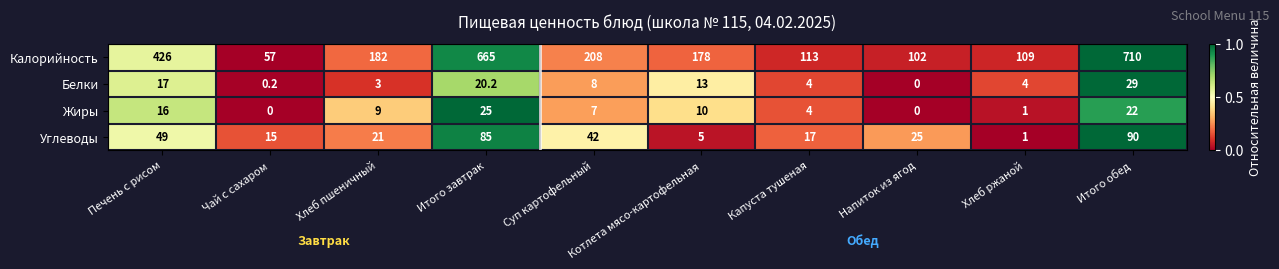

Which series has the largest range (max minus min)?

Калорийность